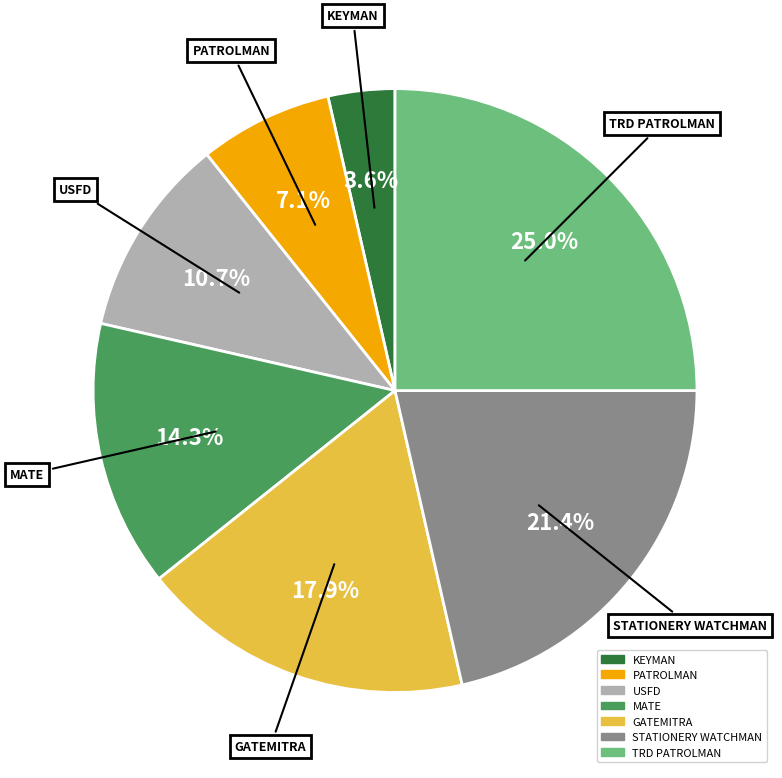

The GATEMITRA slice represents 18% of the pie. True or false?

True